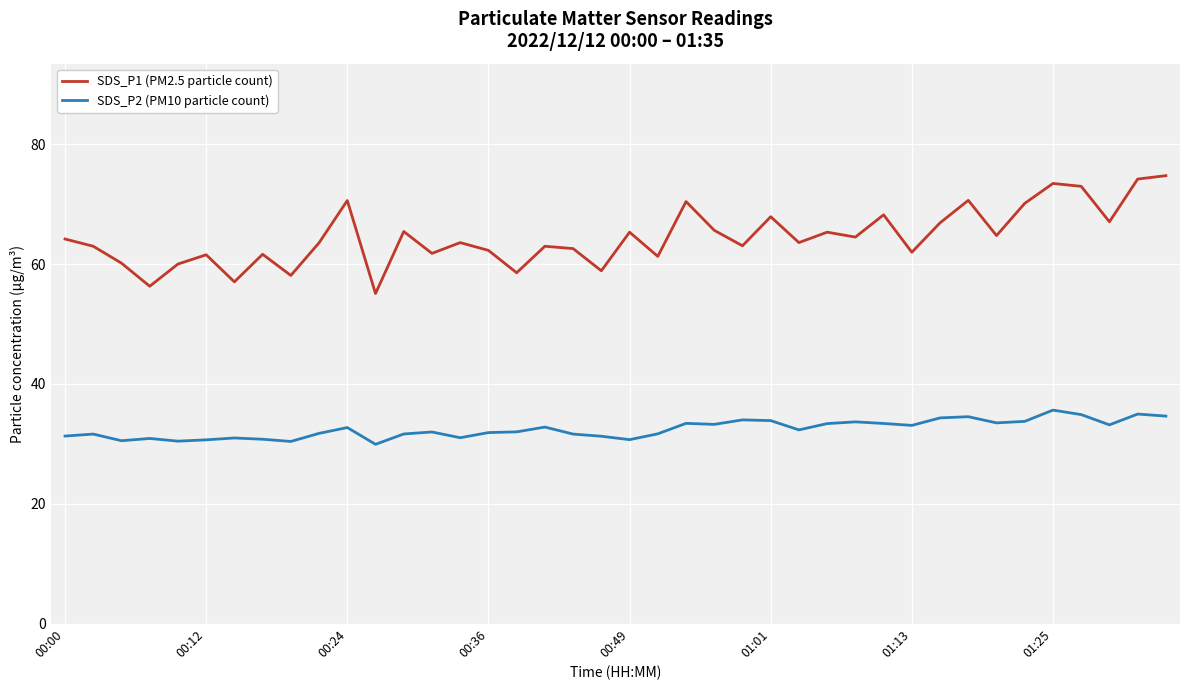

What is the difference between the maximum and minimum values in the SDS_P1 (PM2.5 particle count) series?

19.7